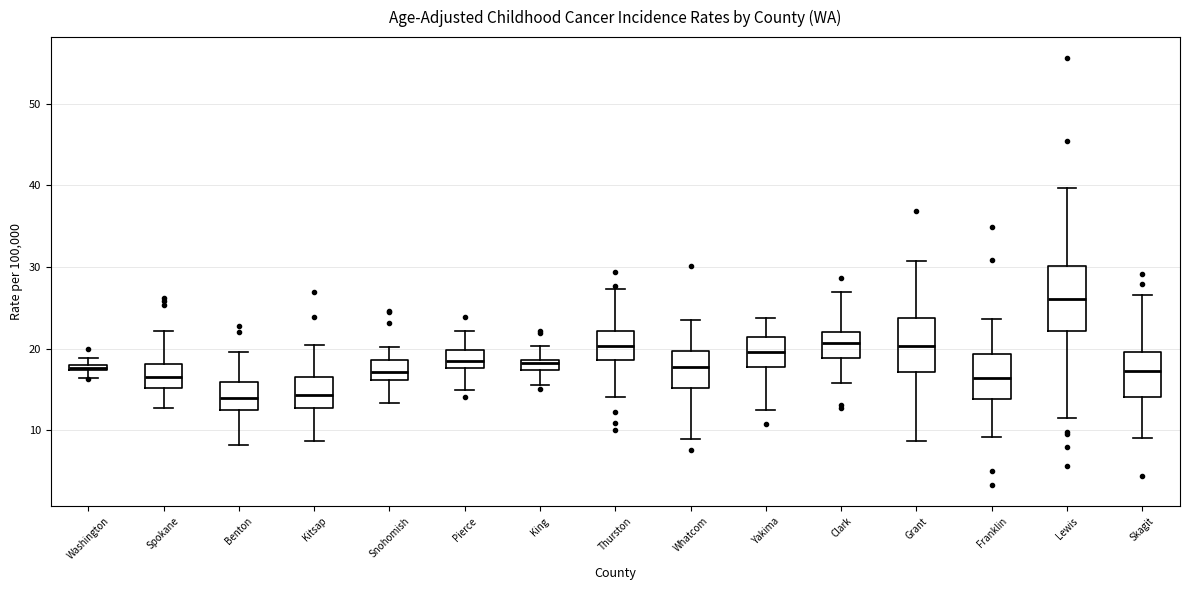

Where is the lower edge of the box for Benton on the y-axis? The values are not printed on the chart, so give them approximately, as read against the axis.

12